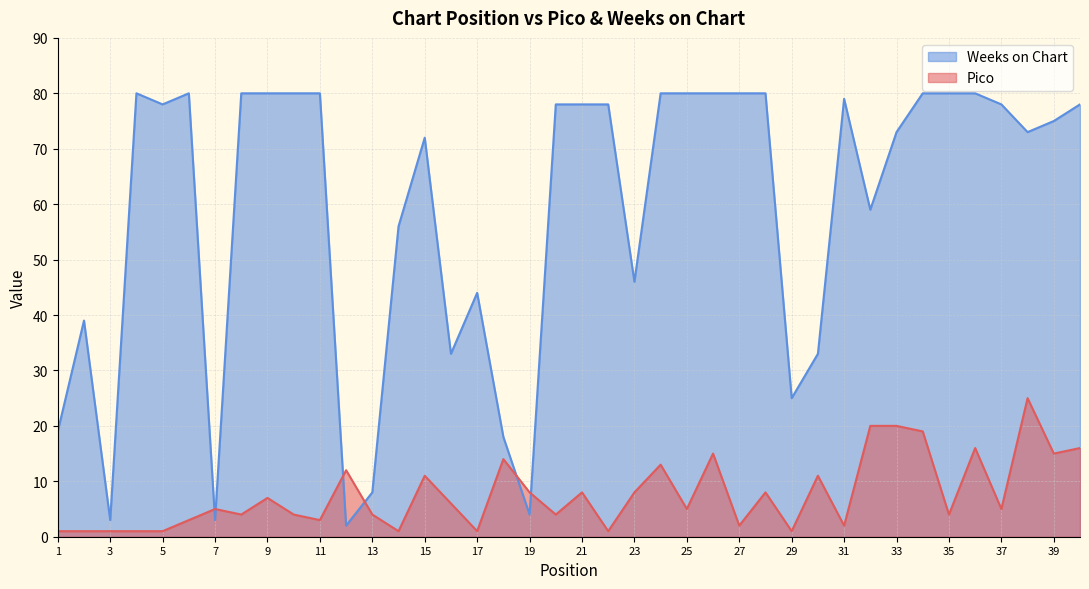

True or false: Weeks on Chart and Pico cross at least once.

True